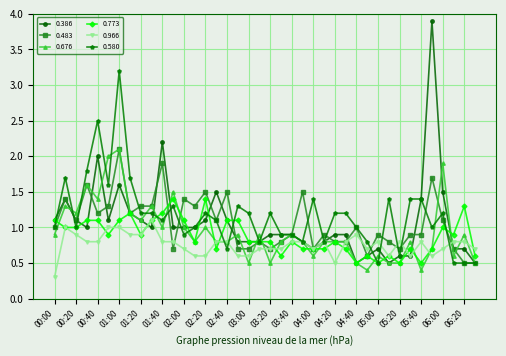

What is the greatest value displayed?

3.9